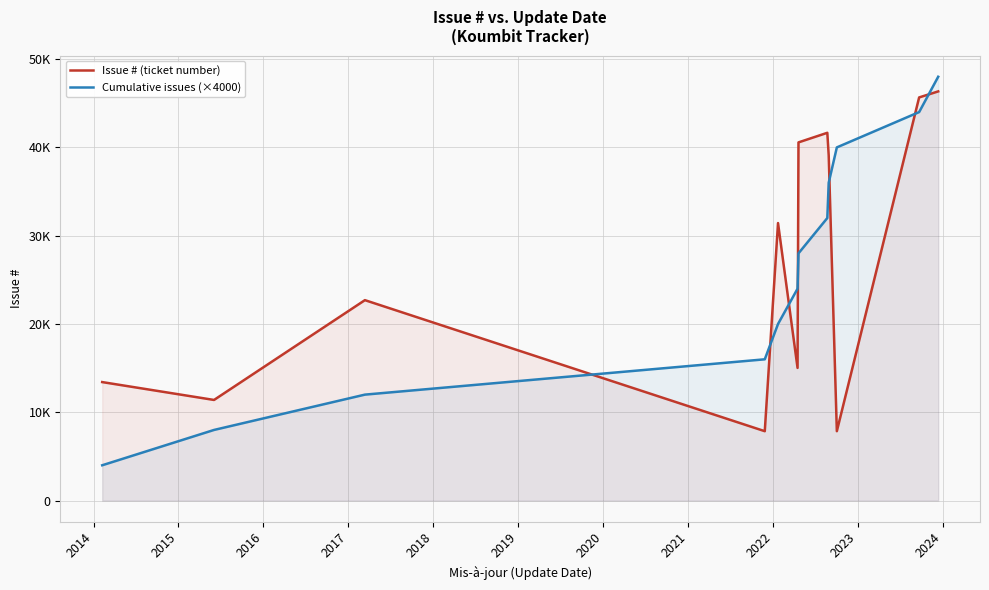

Rank the series by their maximum value, from highest to lowest.

Cumulative issues (×4000), Issue # (ticket number)